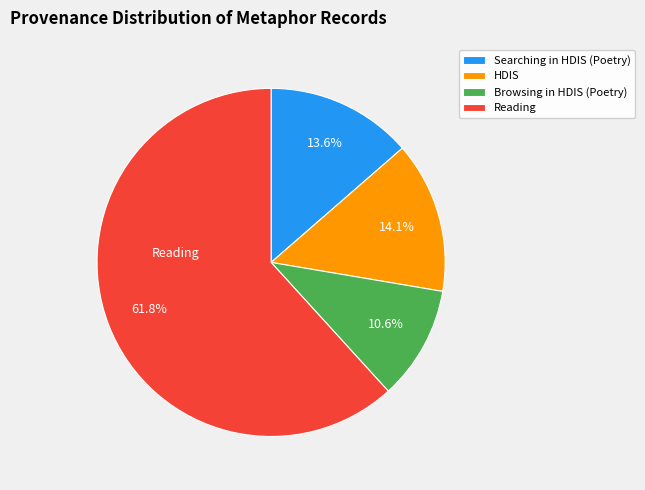

Combined, do Reading and Browsing in HDIS (Poetry) account for over 50%?

Yes